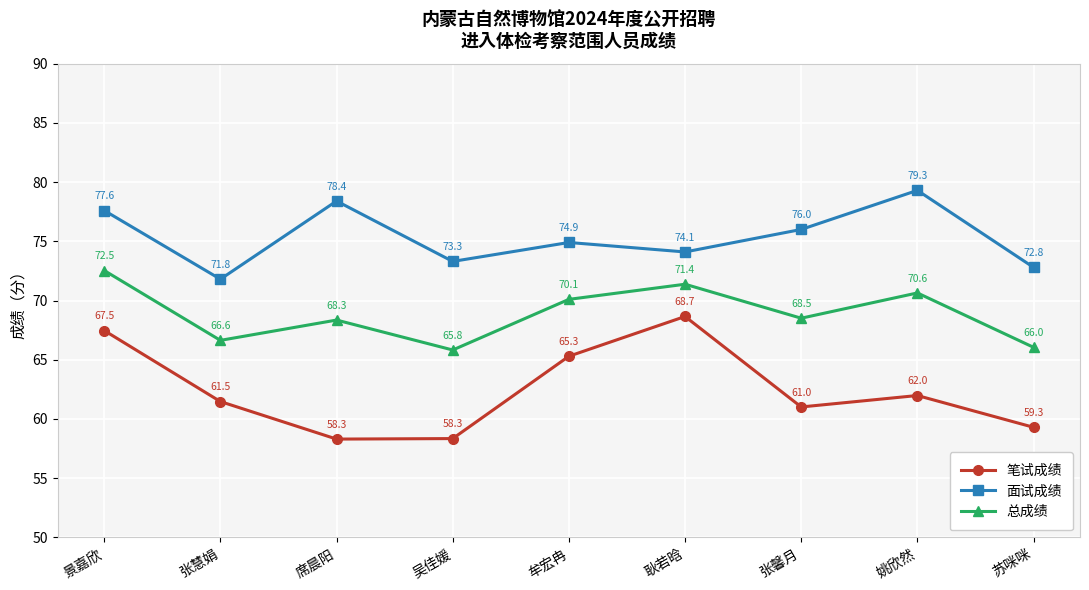

True or false: 面试成绩 has a value of 127.0 at 席晨阳.

False